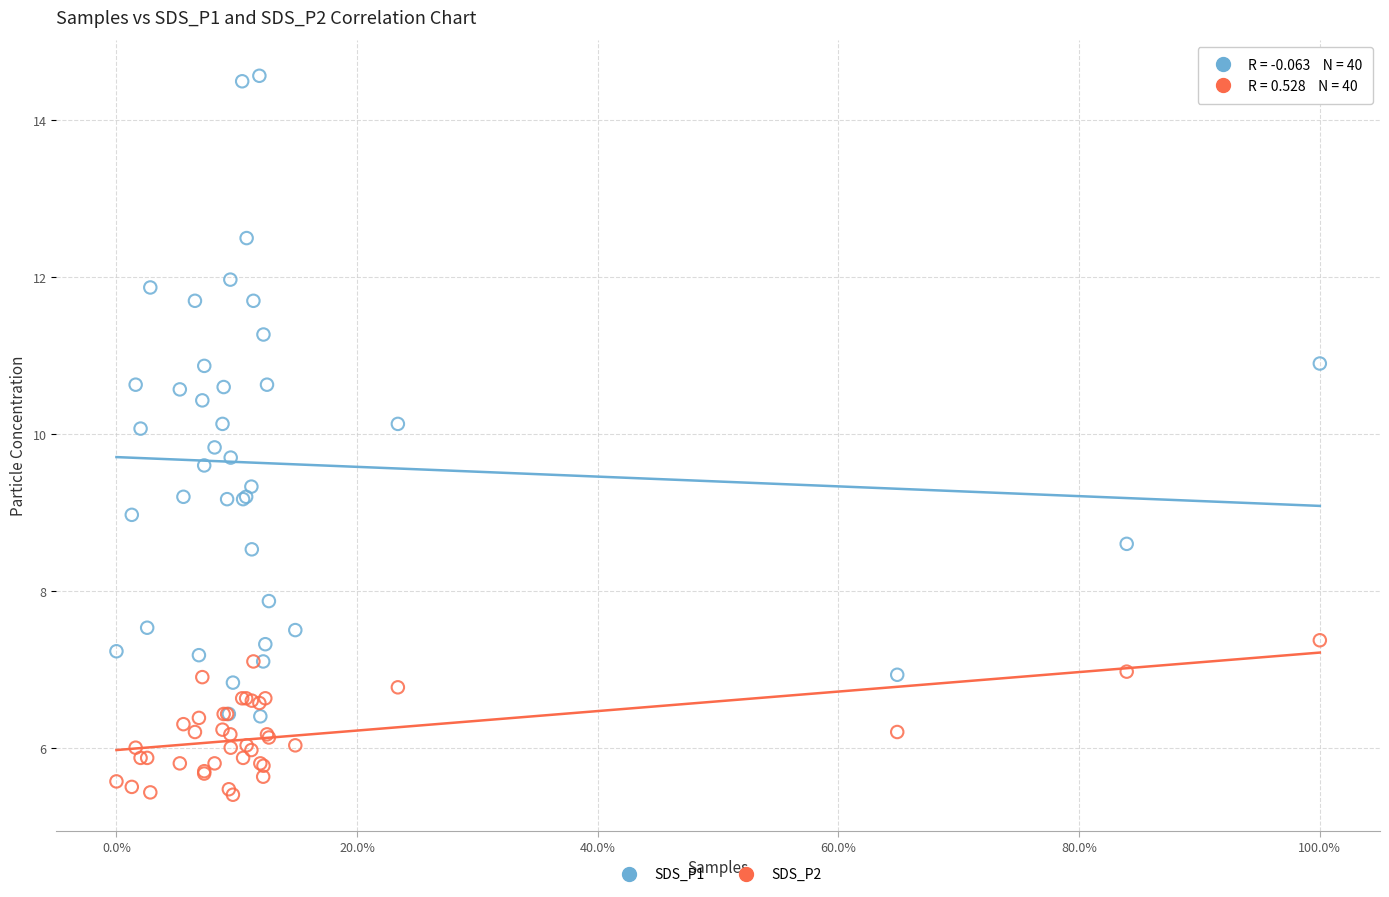

Which series contains the highest Y value?

SDS_P1